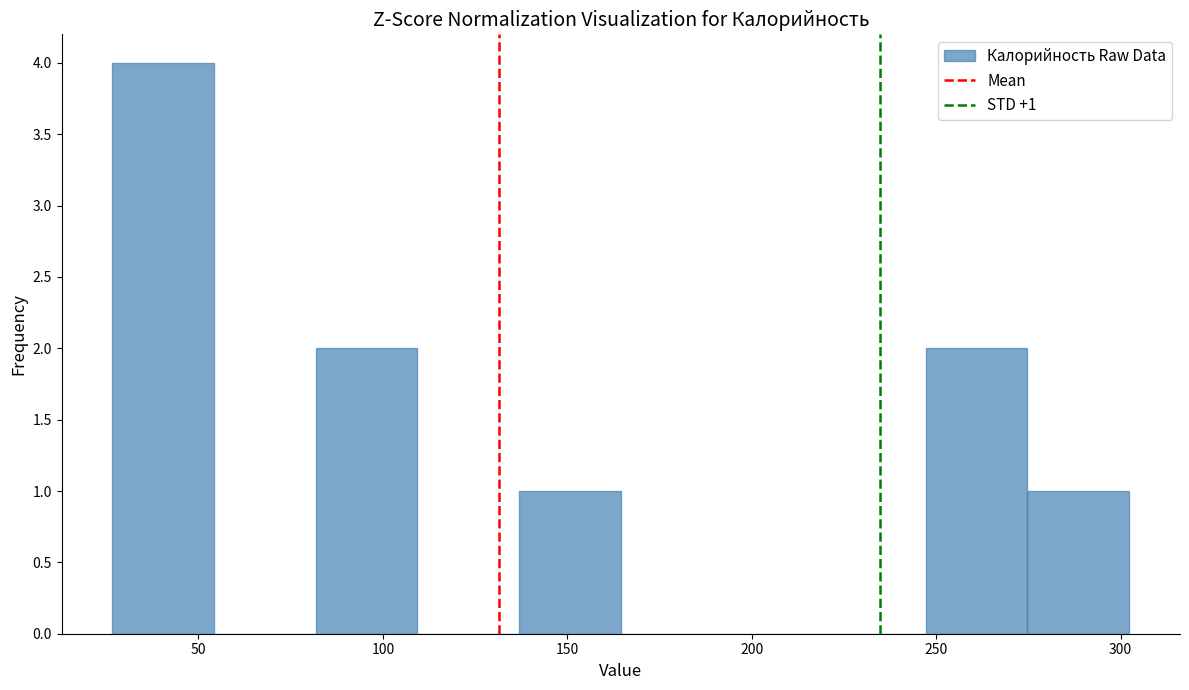

Which range on the x-axis has the tallest bar?

25 to 55